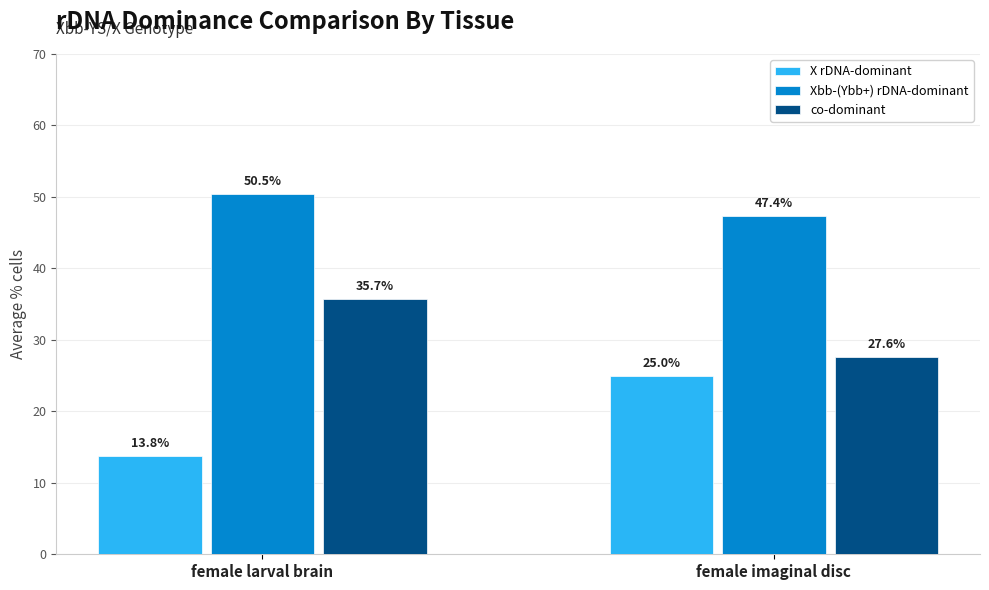

Is the value of Xbb-(Ybb+) rDNA-dominant at female larval brain greater than the value of X rDNA-dominant at female imaginal disc?

Yes